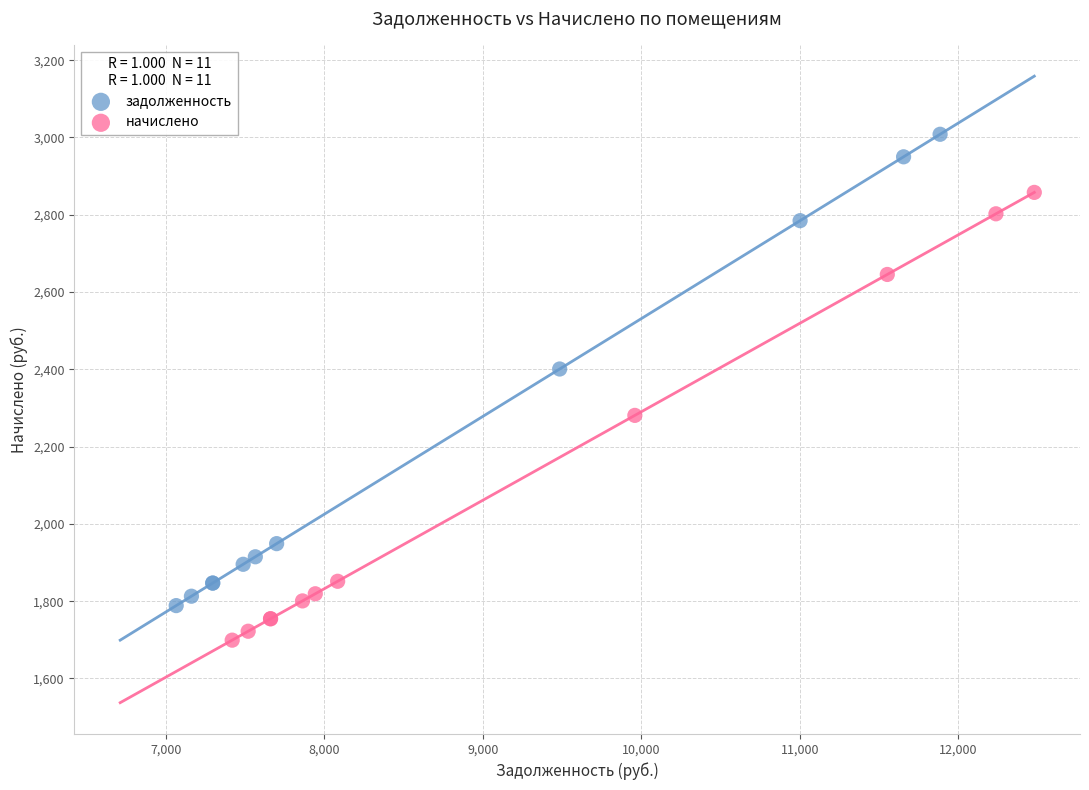

Which series reaches the minimum Y coordinate?

начислено